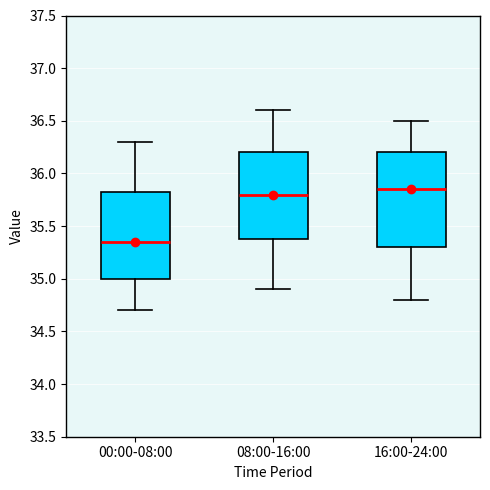

Reading left to right, transcribe this box plot: for each box, give where its median line is, the range the box spans, and where its two whiskers end, as read against the y-axis. The values are not printed on the chart, so give them approximately, as read against the axis.

00:00-08:00: median 35.35, box 35.00 to 35.85, whiskers 34.70 to 36.30
08:00-16:00: median 35.80, box 35.40 to 36.20, whiskers 34.90 to 36.60
16:00-24:00: median 35.85, box 35.30 to 36.20, whiskers 34.80 to 36.50